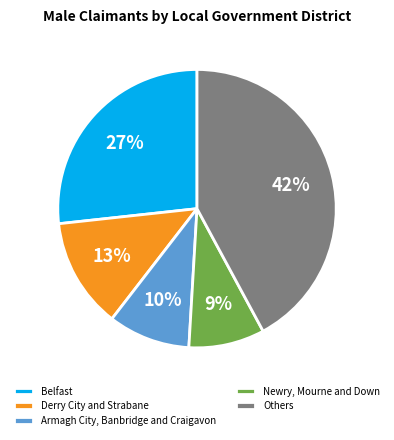

True or false: Newry, Mourne and Down accounts for 9% of the total.

True